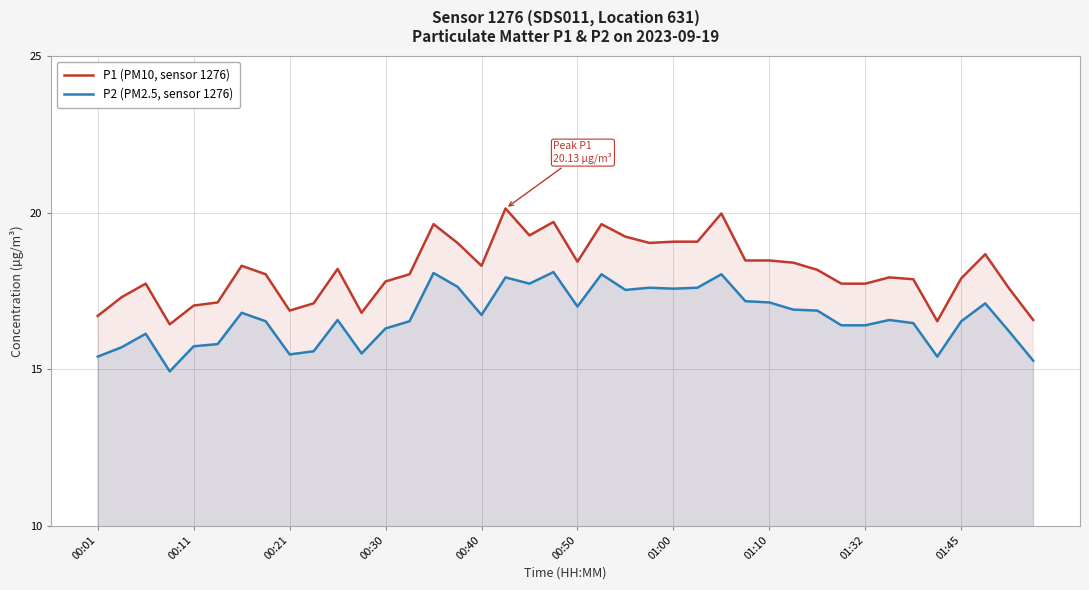

True or false: P1 (PM10, sensor 1276) and P2 (PM2.5, sensor 1276) intersect in this chart.

False